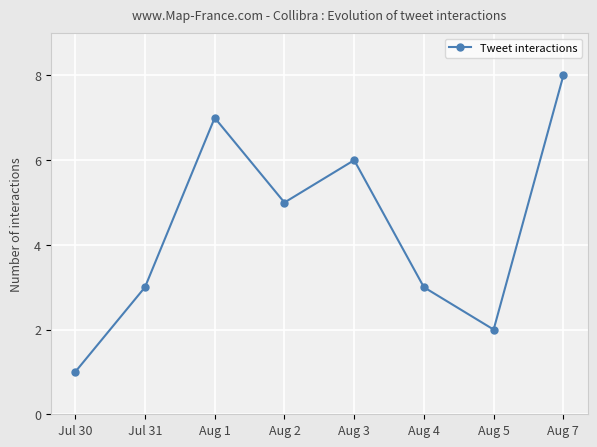

Which has a higher value, Aug 3 or Aug 2?

Aug 3